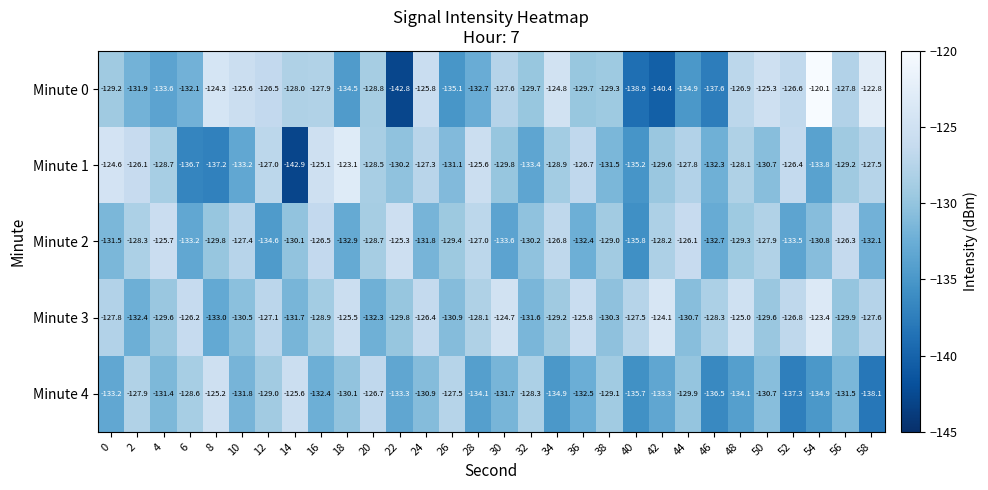

What is the average value of the Minute 1 series?

-129.9